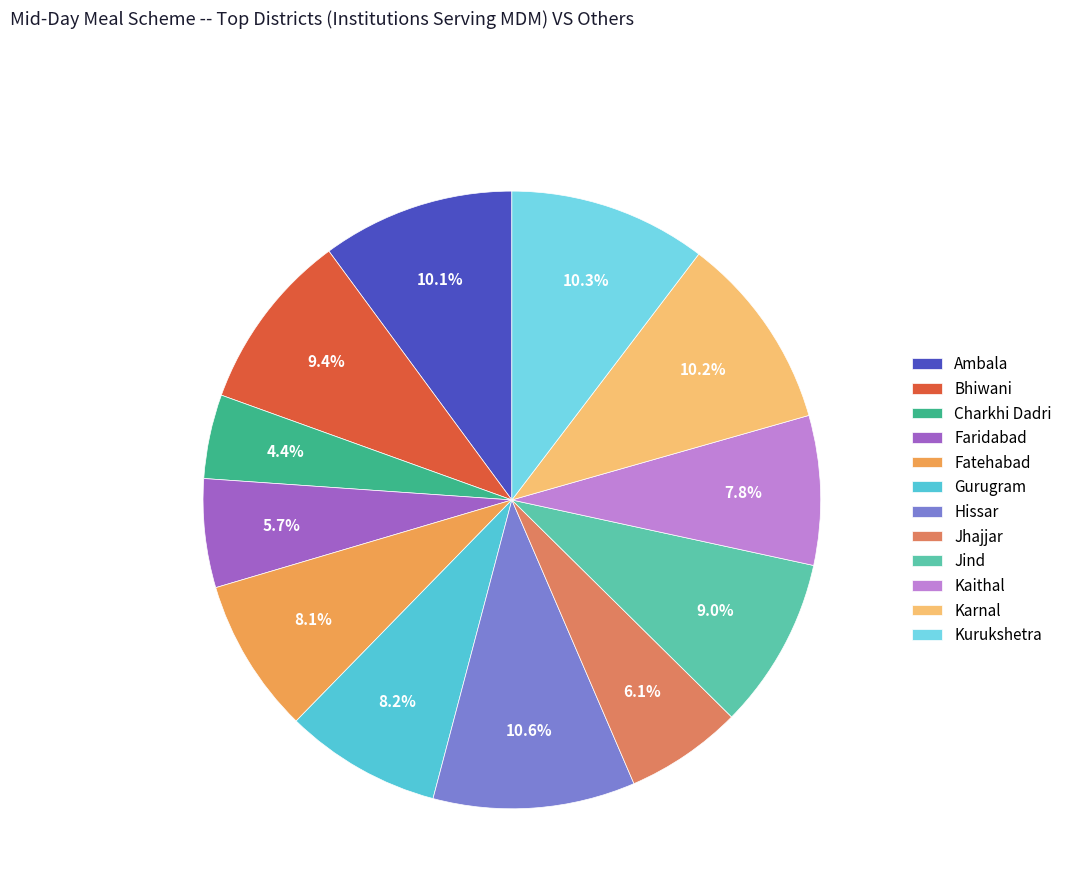

Combined, what portion of the pie is Hissar and Kaithal?

18.4%